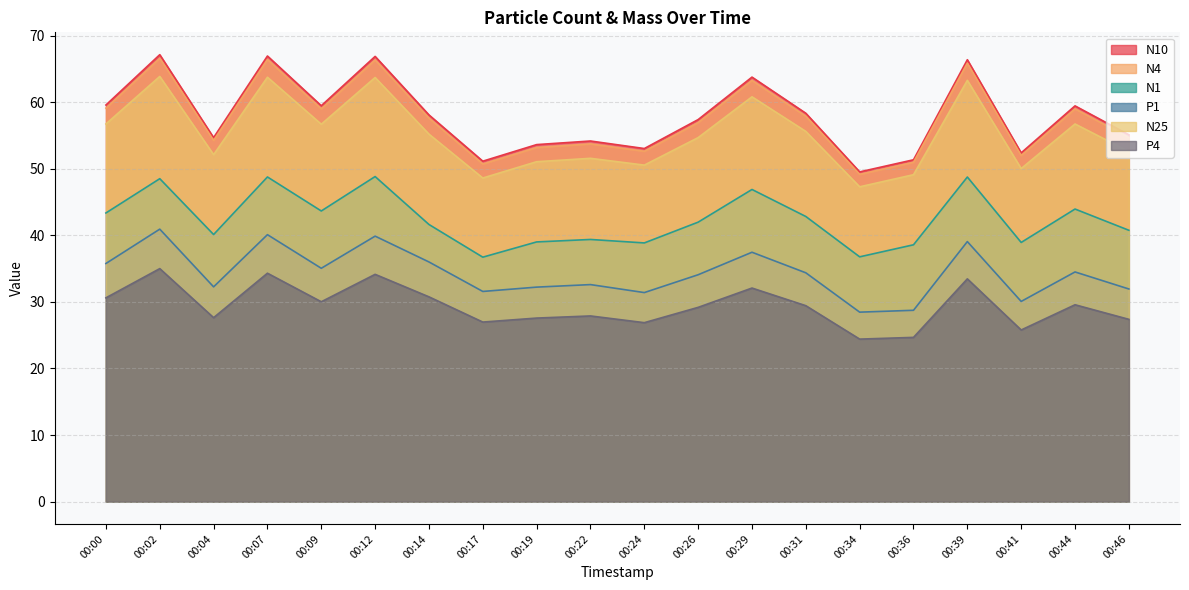

What is the sum of the P4 values at 00:46 and 00:39?

60.8